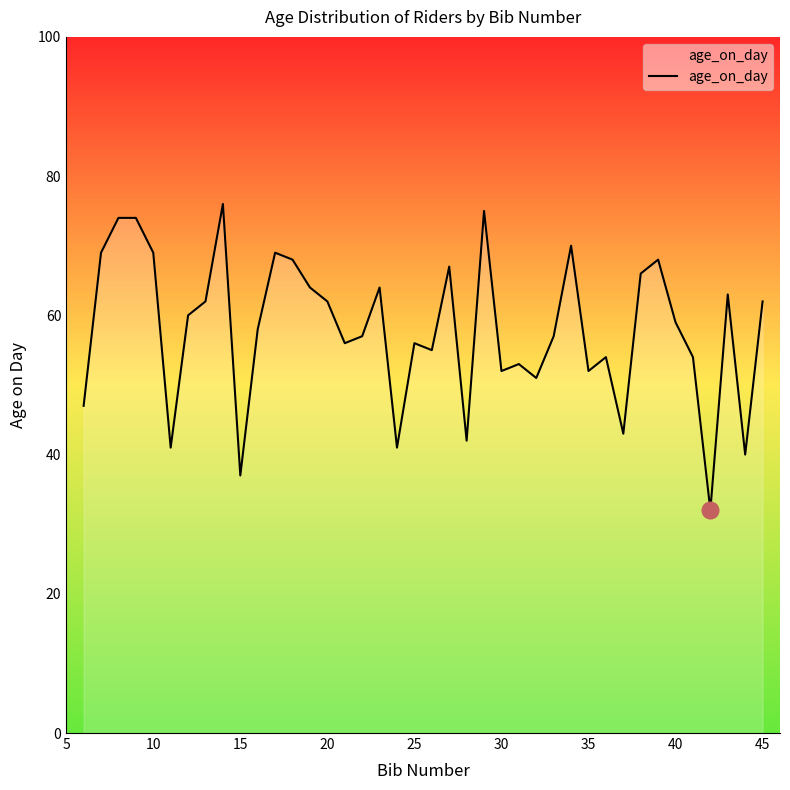

Reading left to right, extract all data points from this chart.

47	69	74	74	69	41	60	62	76	37	58	69	68	64	62	56	57	64	41	56	55	67	42	75	52	53	51	57	70	52	54	43	66	68	59	54	32	63	40	62